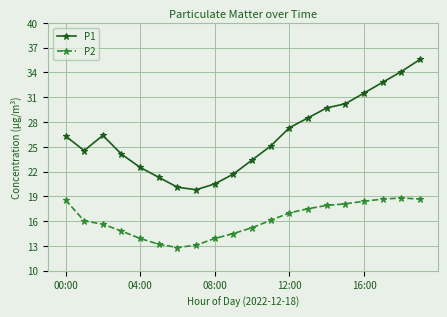

True or false: P2 has more than 0 interior local peaks.

True